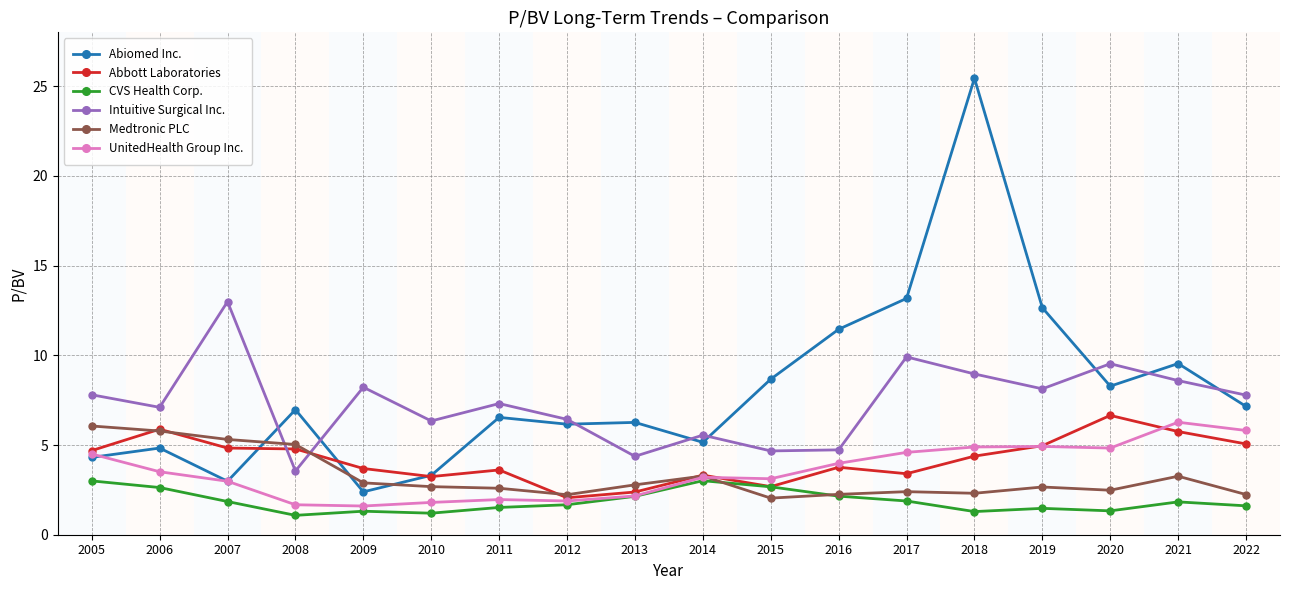

What is the value of the Abiomed Inc. point at the 4th from the left?

7.0